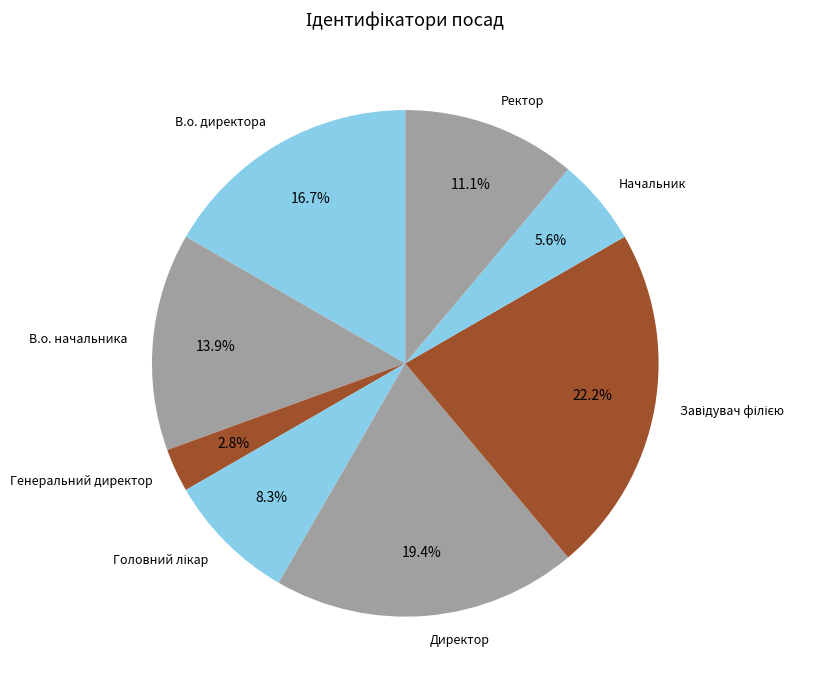

Which category has the smallest portion of the pie?

Генеральний директор